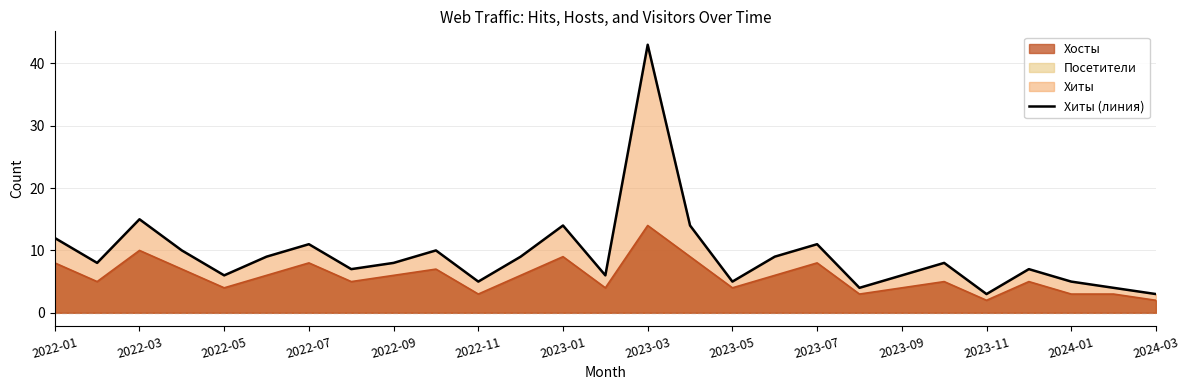

Rank the series by their maximum value, from highest to lowest.

Хиты, Хосты